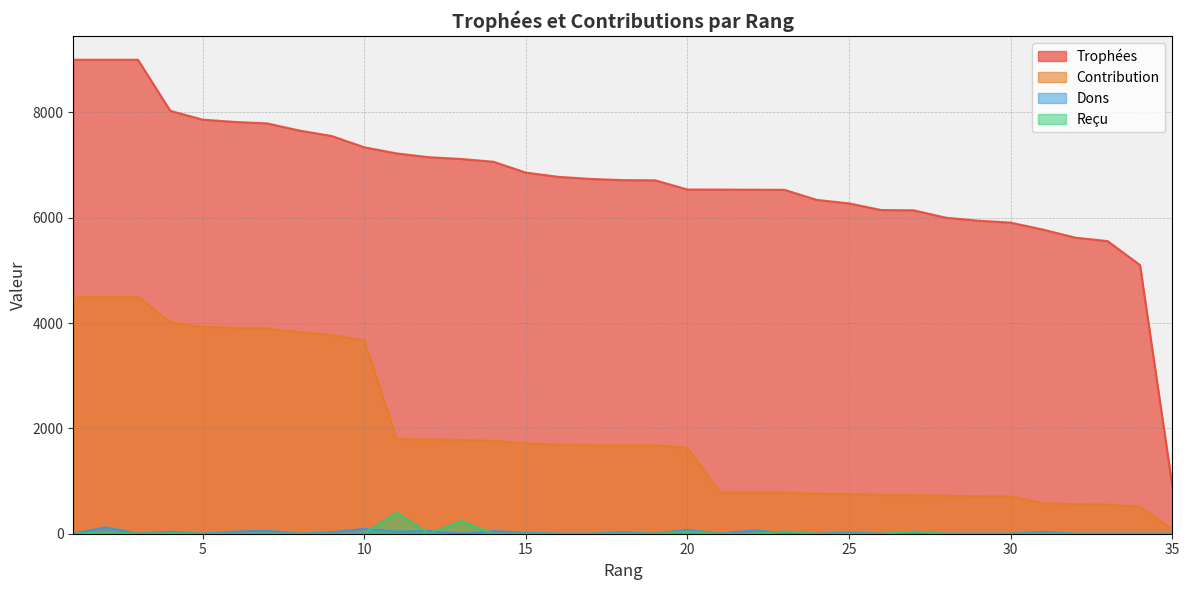

Reading left to right, what are all the values shown in this chart?

Trophées: 9000	9000	9000	8030	7863	7819	7791	7655	7551	7338	7222	7149	7116	7063	6857	6777	6737	6714	6711	6536	6535	6532	6530	6339	6272	6146	6141	6000	5944	5907	5775	5622	5556	5102	908
Contribution: 4500	4500	4500	4015	3931	3909	3895	3827	3775	3669	1805	1787	1779	1765	1714	1694	1684	1678	1677	1634	784	783	783	760	752	737	736	720	713	708	577	562	555	510	90
Dons: 0	121	0	38	0	40	56	0	28	92	40	51	0	49	20	0	0	30	0	74	0	62	18	0	26	0	18	0	0	0	36	0	0	0	0
Reçu: 0	30	0	10	0	0	0	0	0	0	400	0	239	0	0	0	0	0	0	40	0	0	40	0	0	0	40	0	0	0	0	0	0	0	0